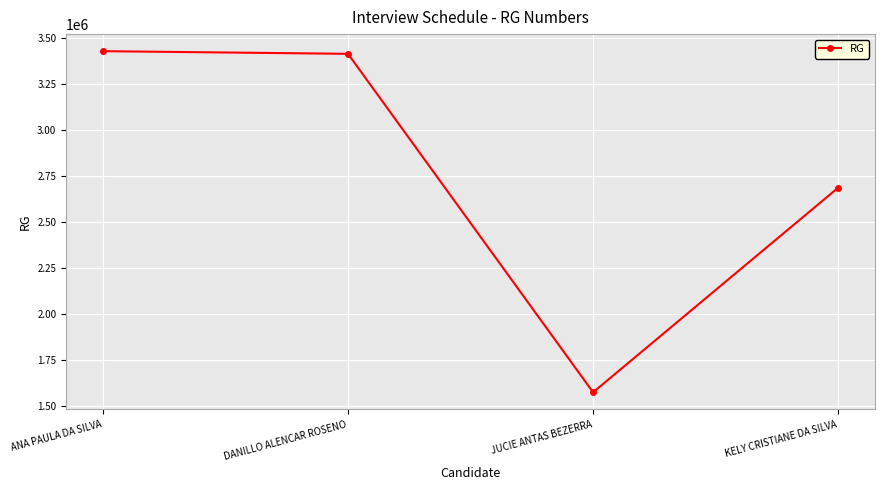

Count the number of categories in the chart.

4